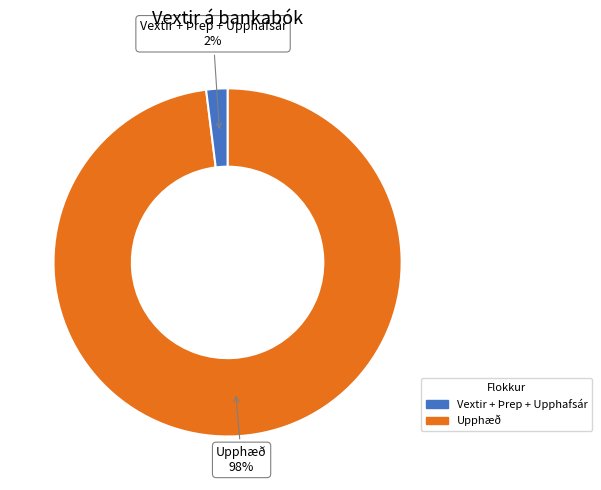

To the nearest percent, what is the average slice percentage?

50%